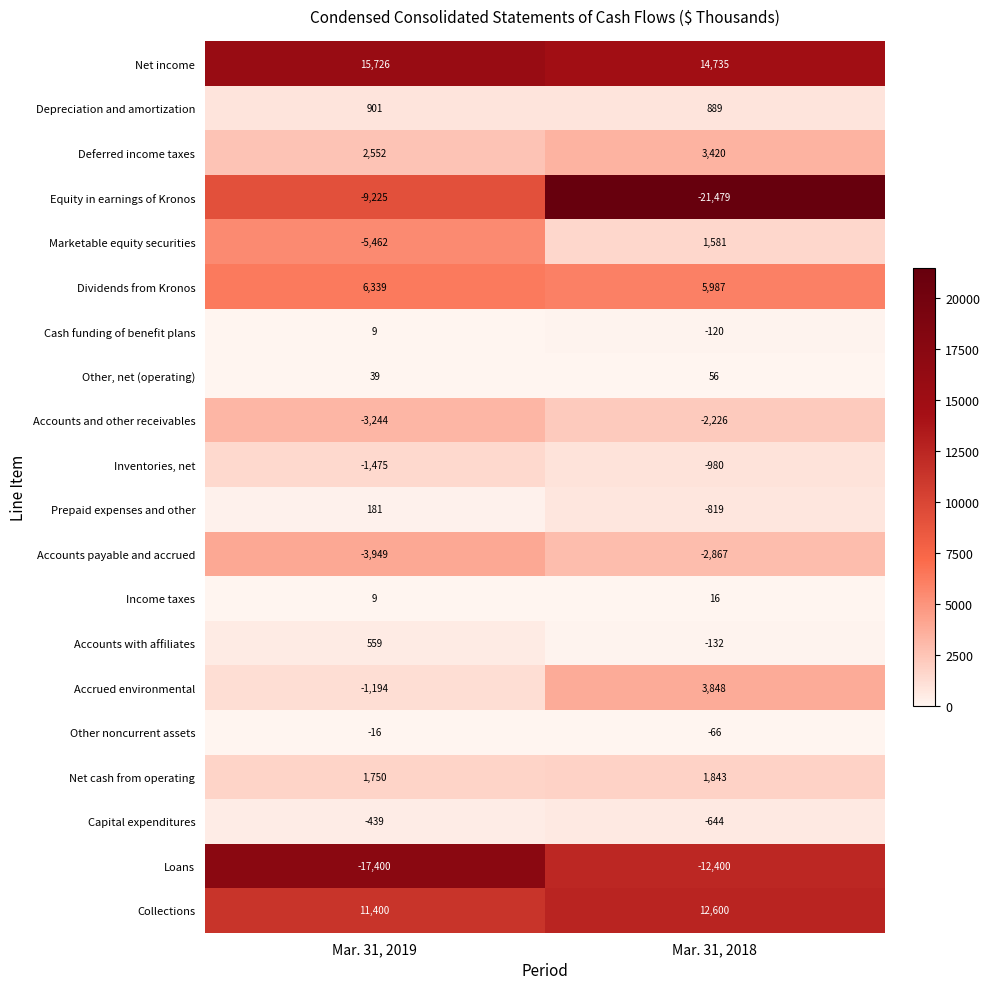

Between Mar. 31, 2019 and Mar. 31, 2018, which series saw the biggest shift?

Equity in earnings of Kronos